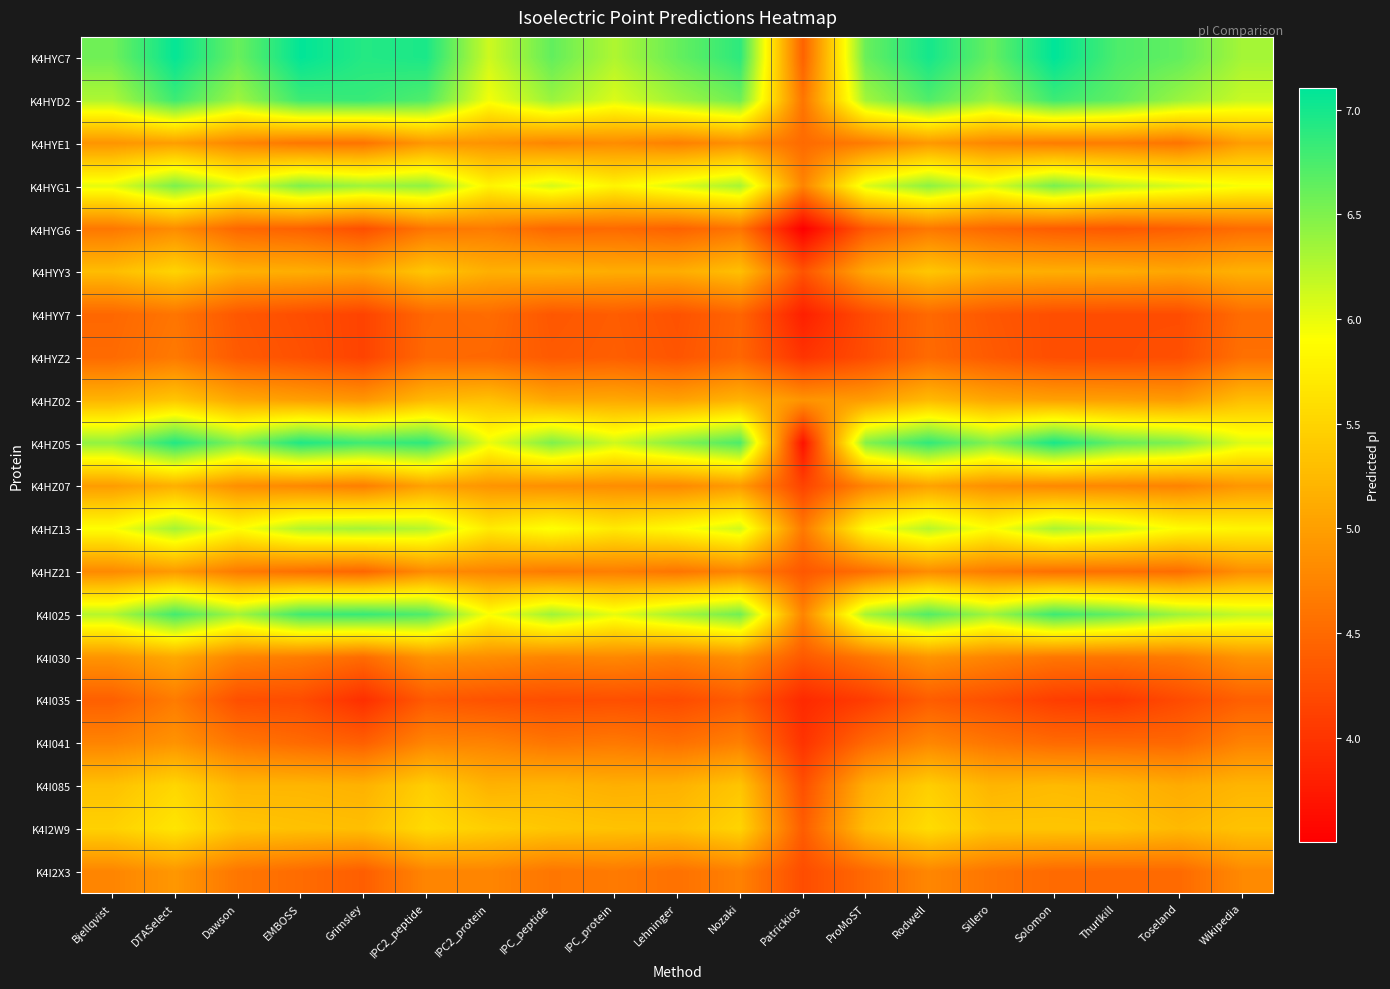

What is the smallest value displayed?

3.5